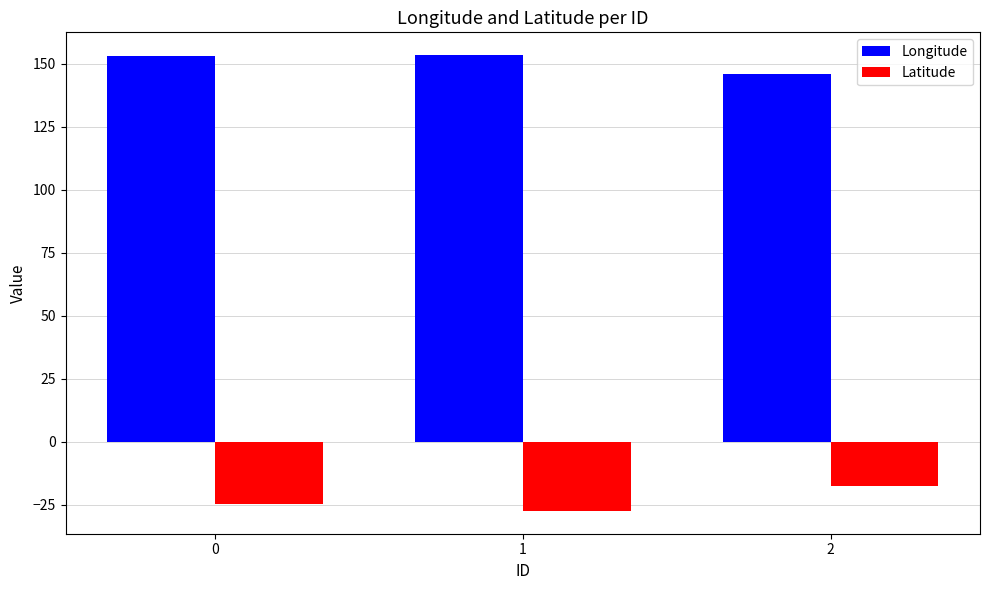

Are the bars horizontal?

No